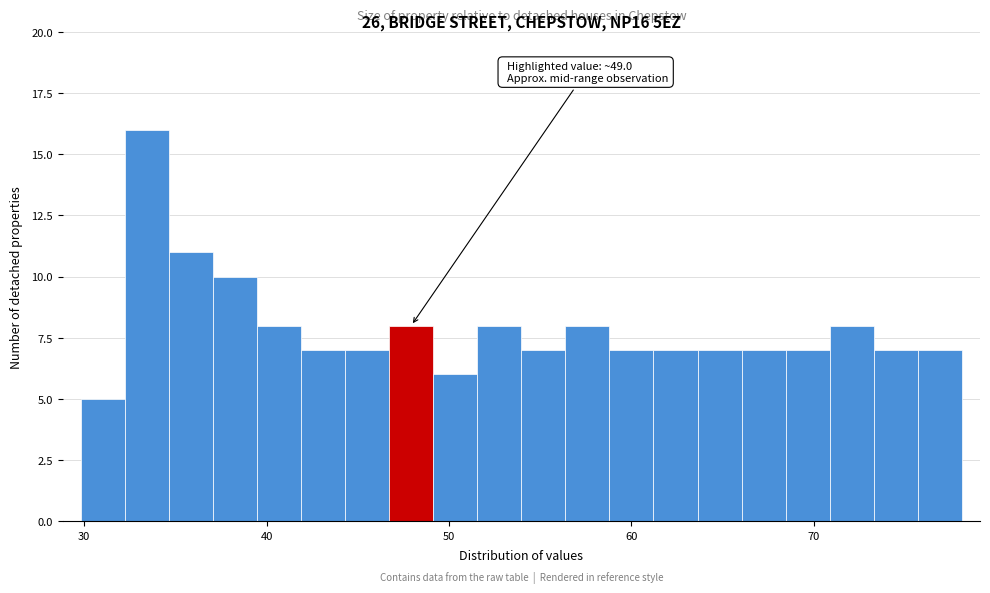

Around what value on the x-axis is the tallest bar? Give the approximate position of its centre, as read against the axis.

33